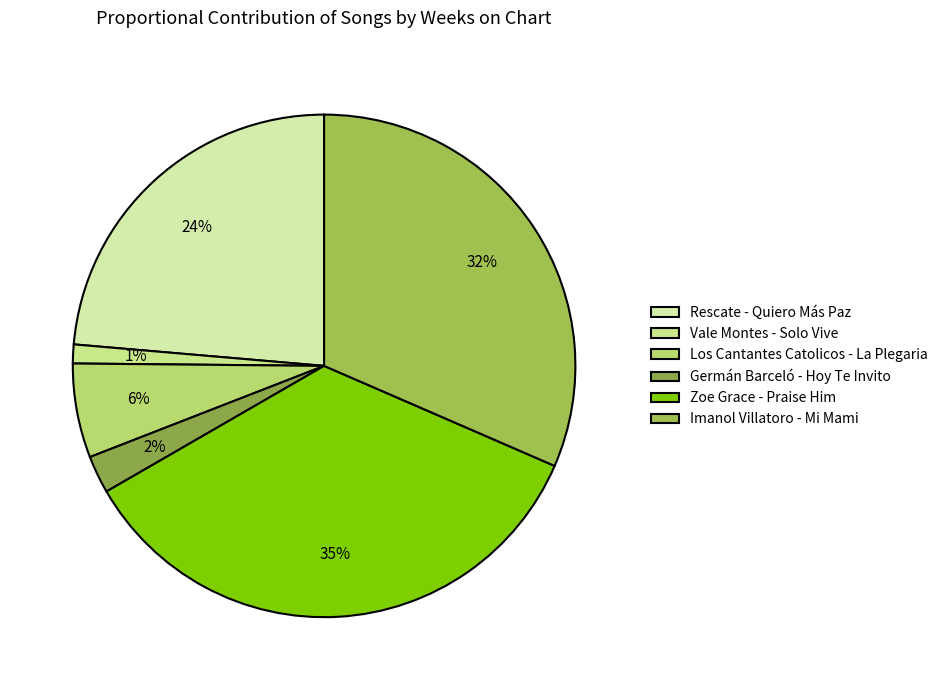

How many segments does this pie chart have?

6